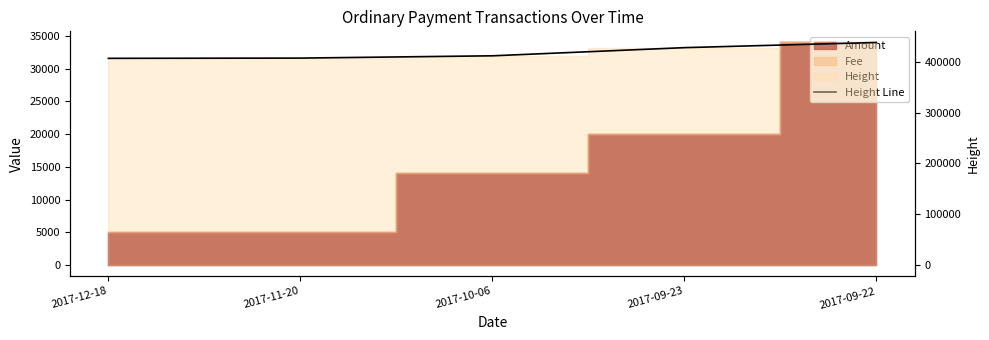

What value does the data have at 2017-09-23?

427492